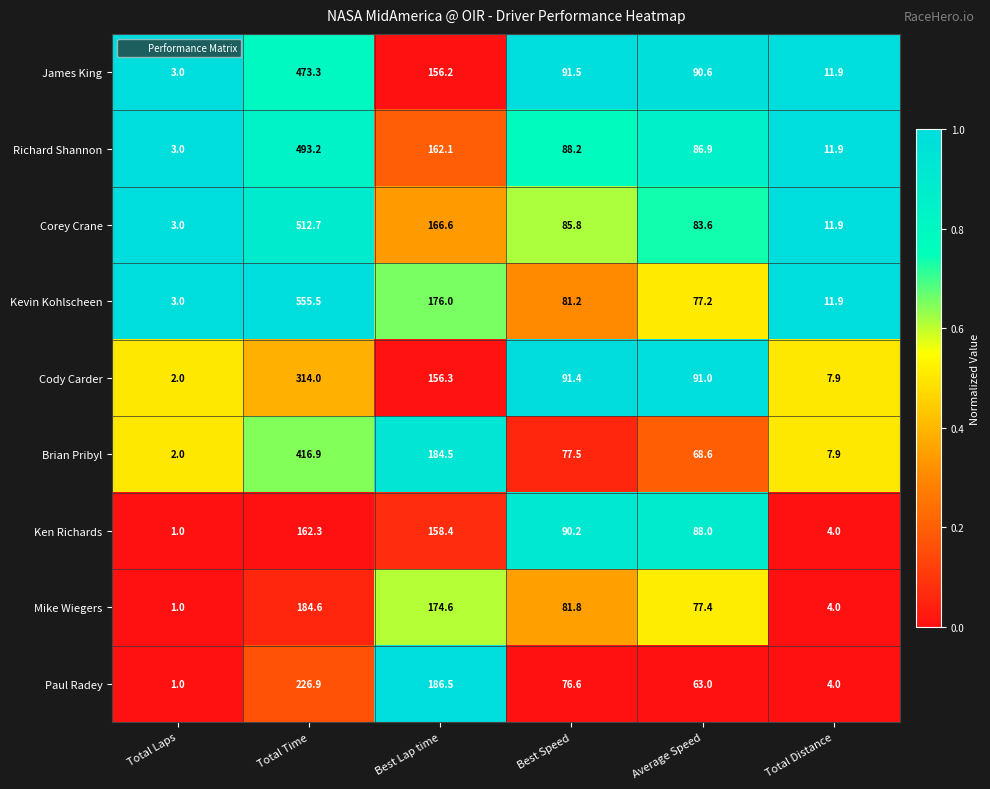

What is the spread (max minus min) of values at Total Distance?

7.9